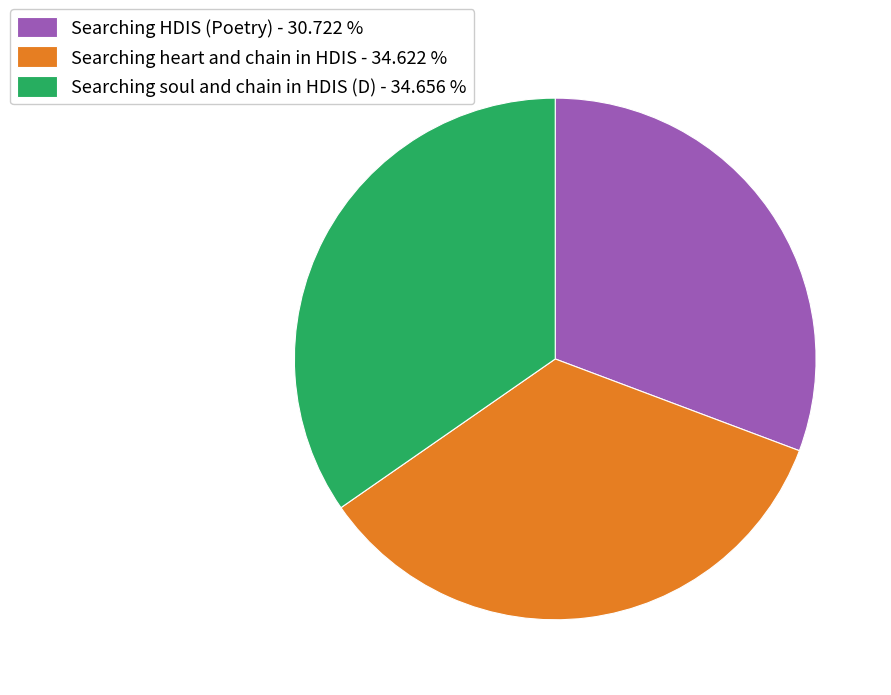

Do Searching soul and chain in HDIS (D) - 34.656 % and Searching heart and chain in HDIS - 34.622 % together represent more than half of the pie?

Yes